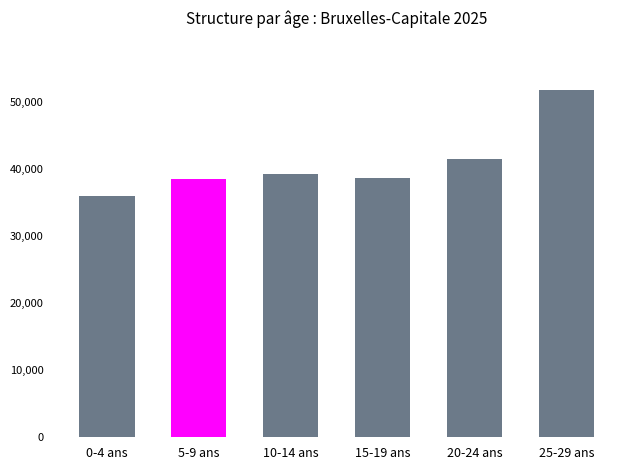

Between 10-14 ans and 0-4 ans, which is larger?

10-14 ans